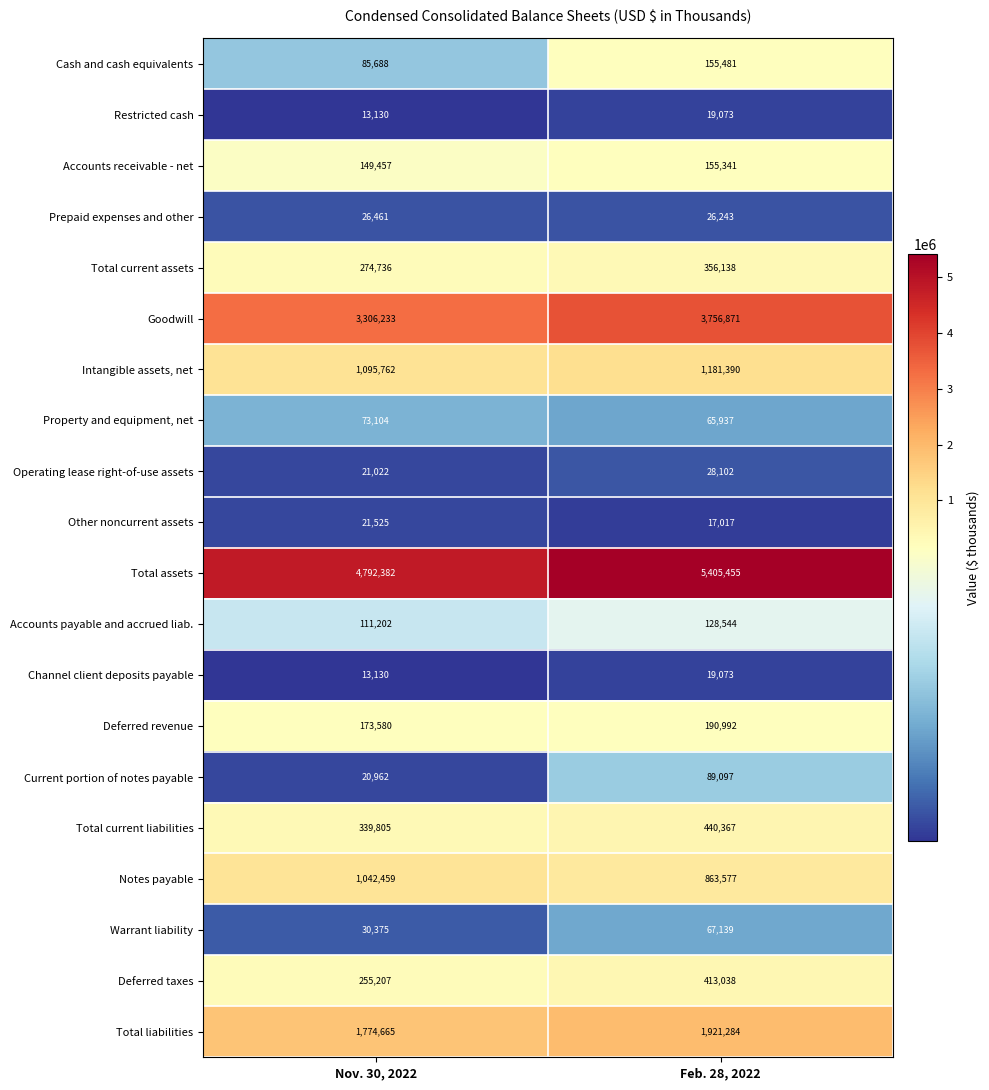

How many categories are shown in the chart?

2